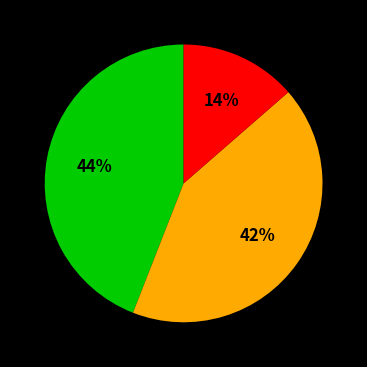

Does any single category account for the majority?

No